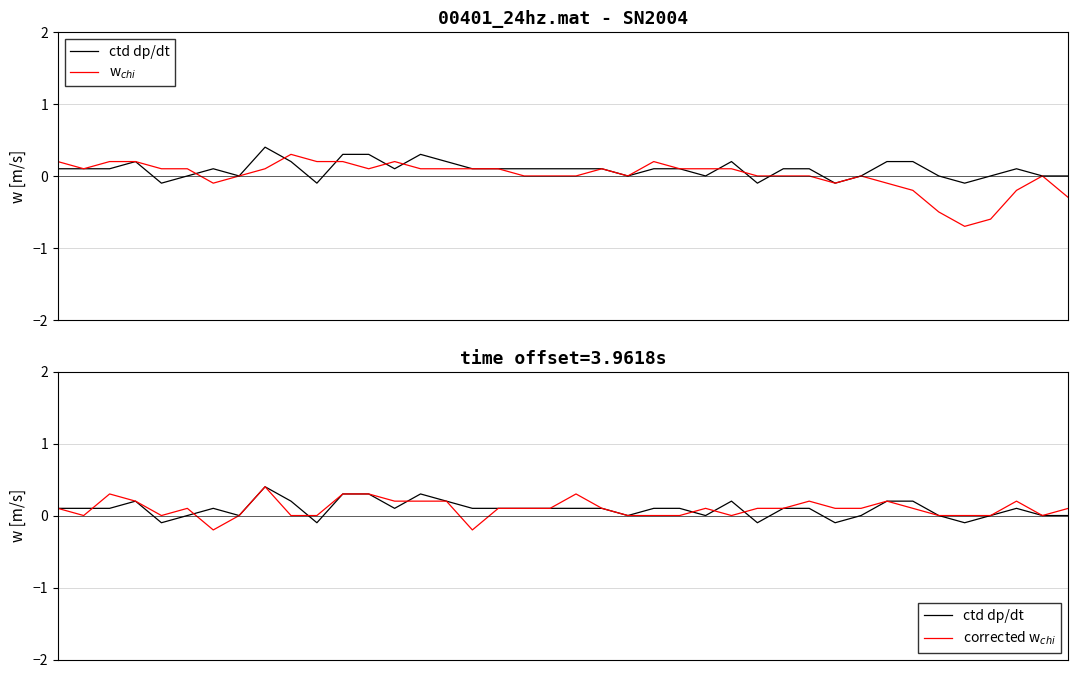

What is the difference between the maximum and minimum values in the corrected w$_{chi}$ series?

0.6